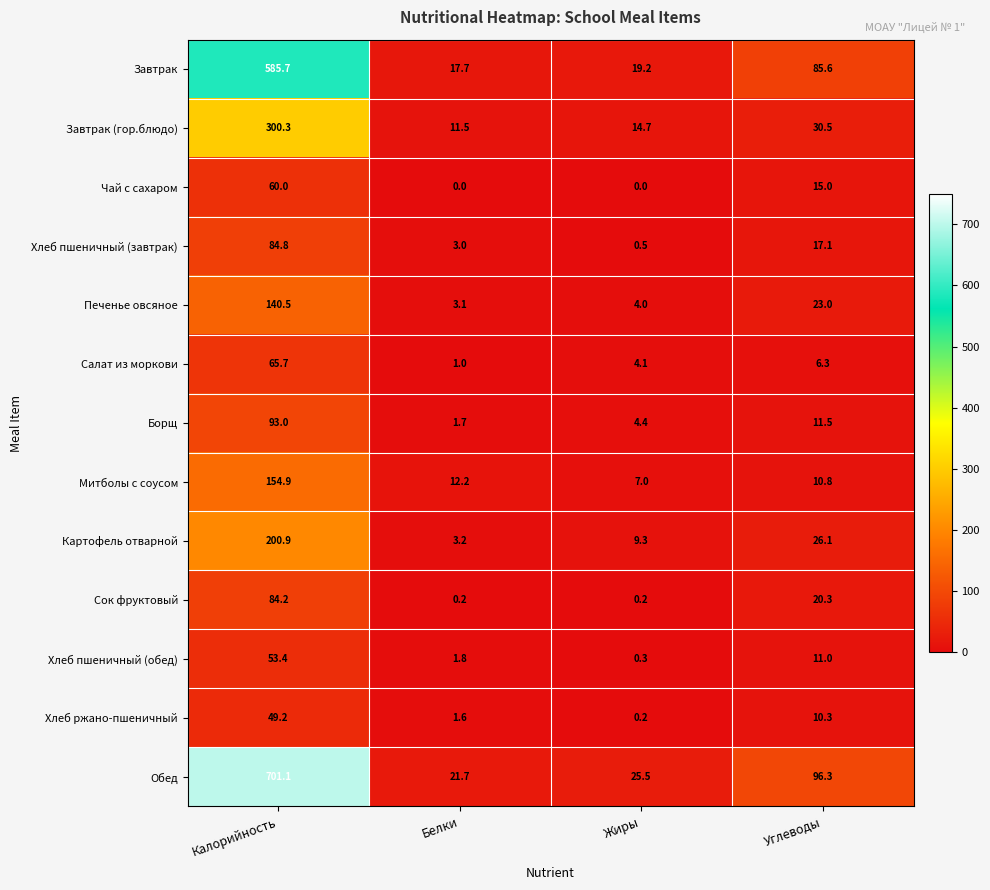

Is it true that Завтрак equals 928.4 at Калорийность?

False